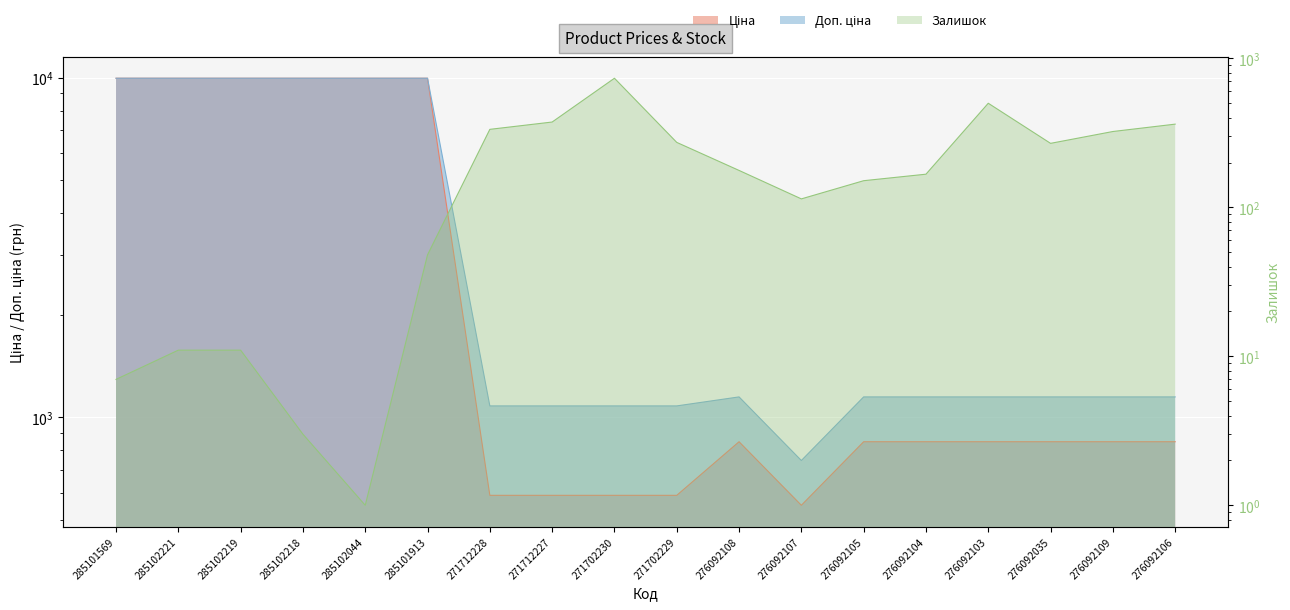

The value of Доп. ціна at 285101913 is 5279.4. True or false?

False